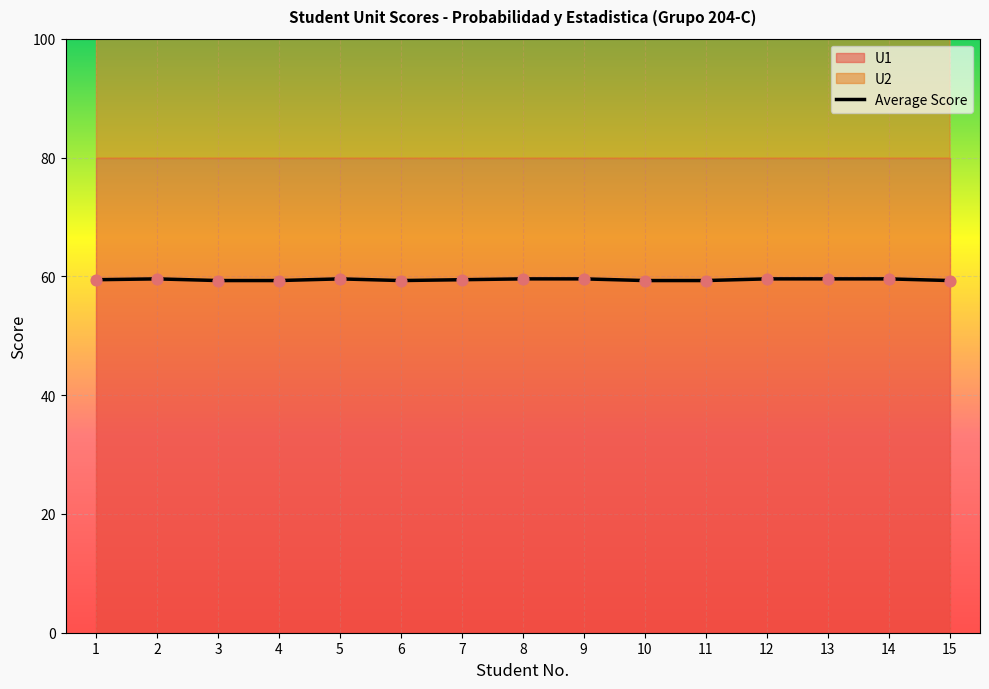

Approximately how many times larger is the value at 4 compared to 15?

1.0